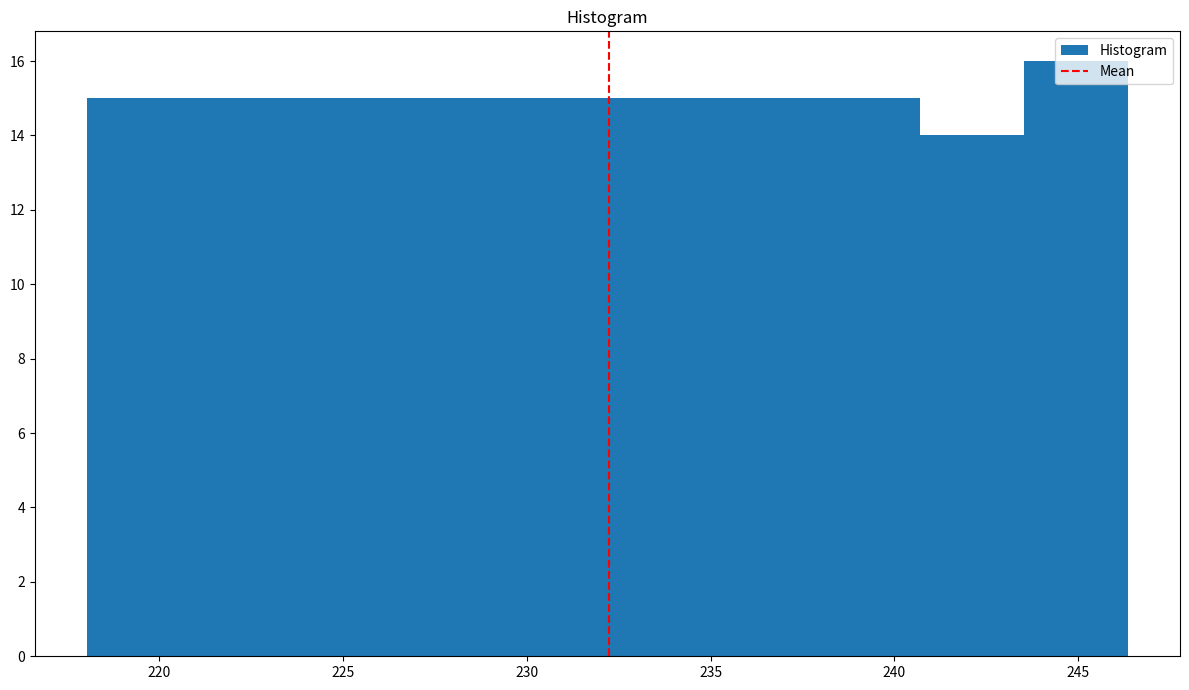

How tall is the bar that spans 221.0 to 223.5 on the x-axis? Neither the bar edges nor the heights are printed on the chart, so give them approximately, as read against the axes.

15